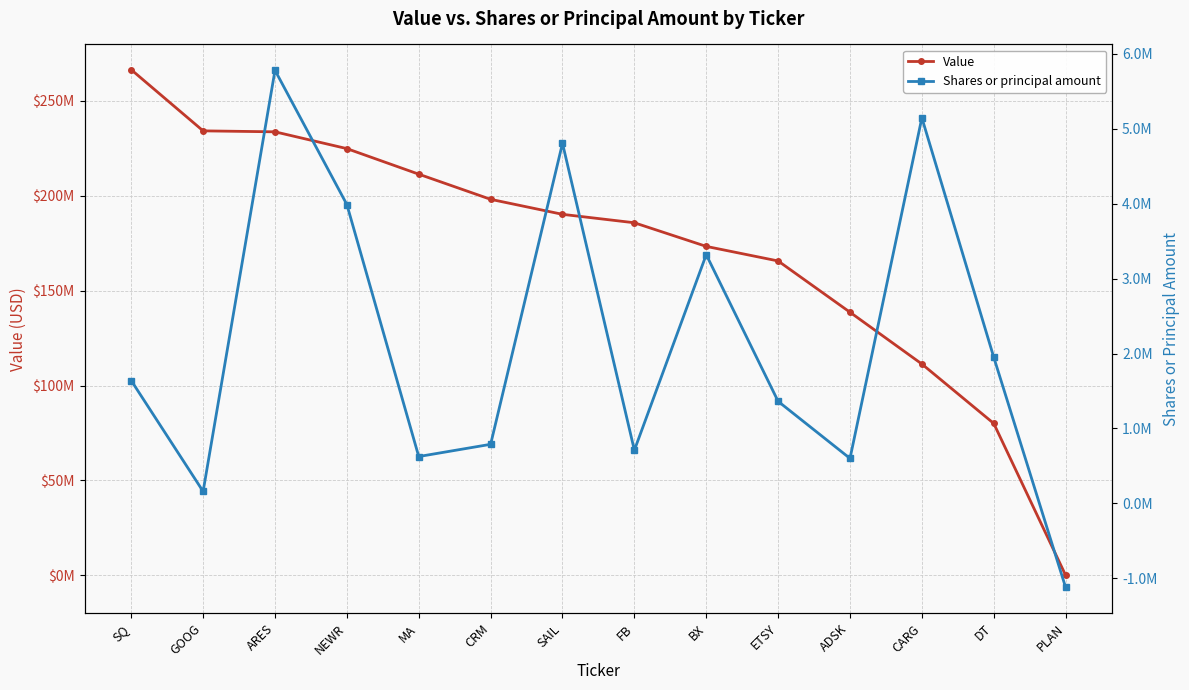

List the series in order of their peak value, lowest first.

Shares or principal amount, Value